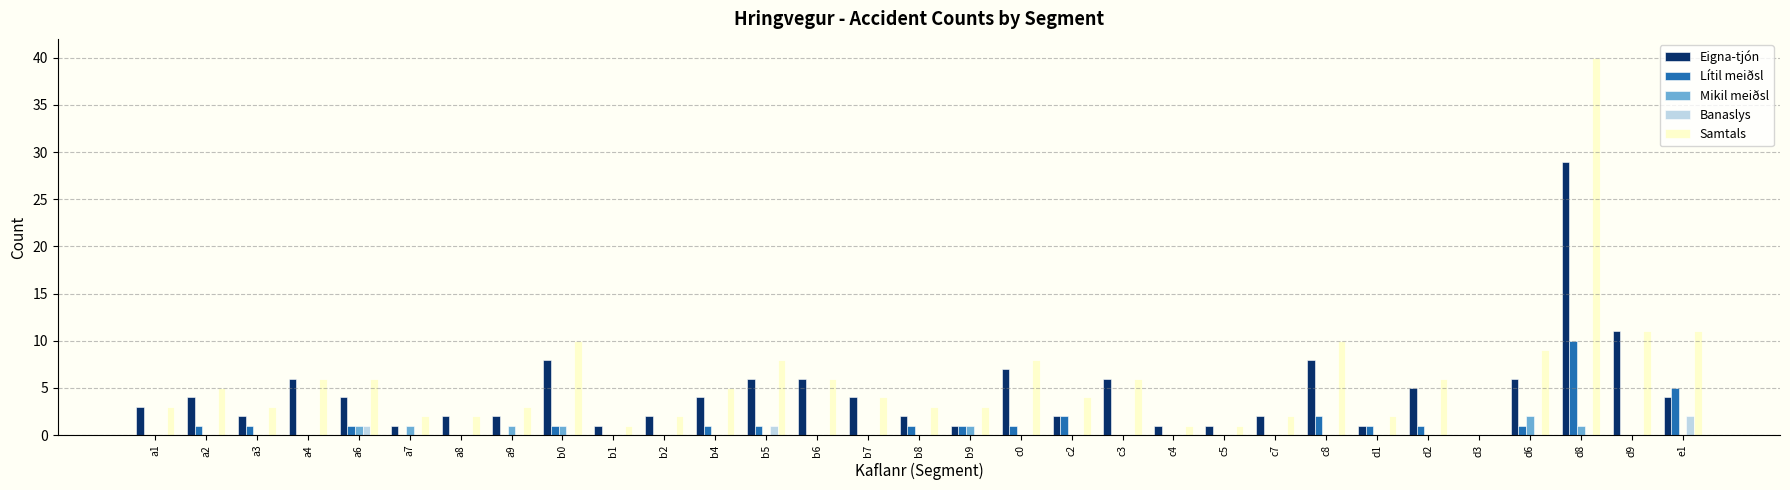

Count the number of data series in this chart.

5